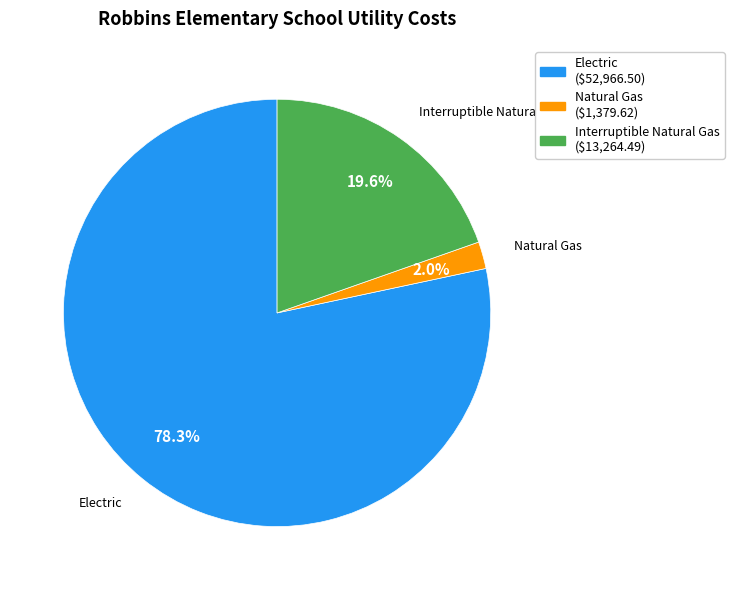

Does any single category account for the majority?

Yes